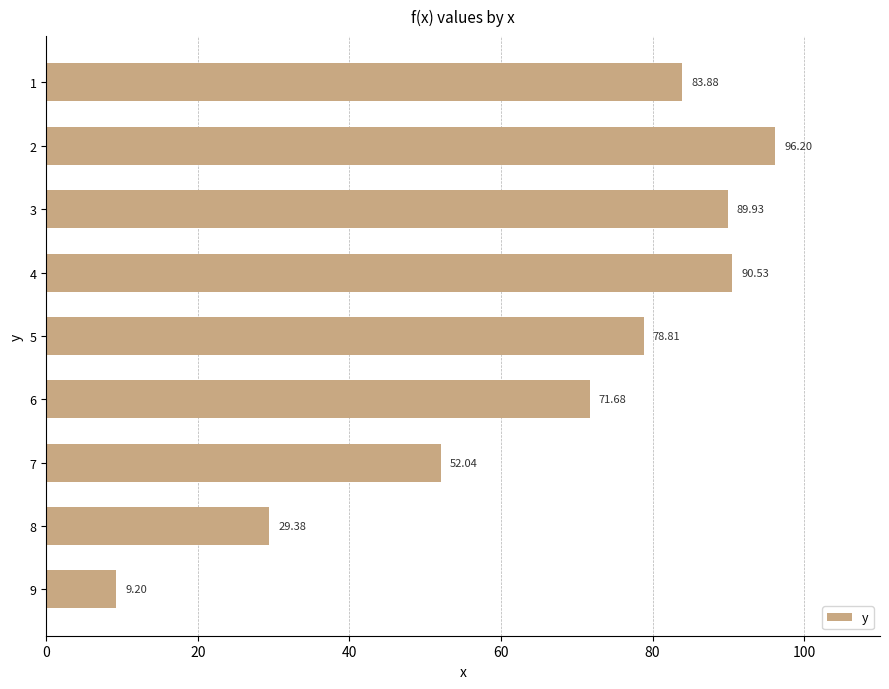

Between 5 and 9, which is larger?

5